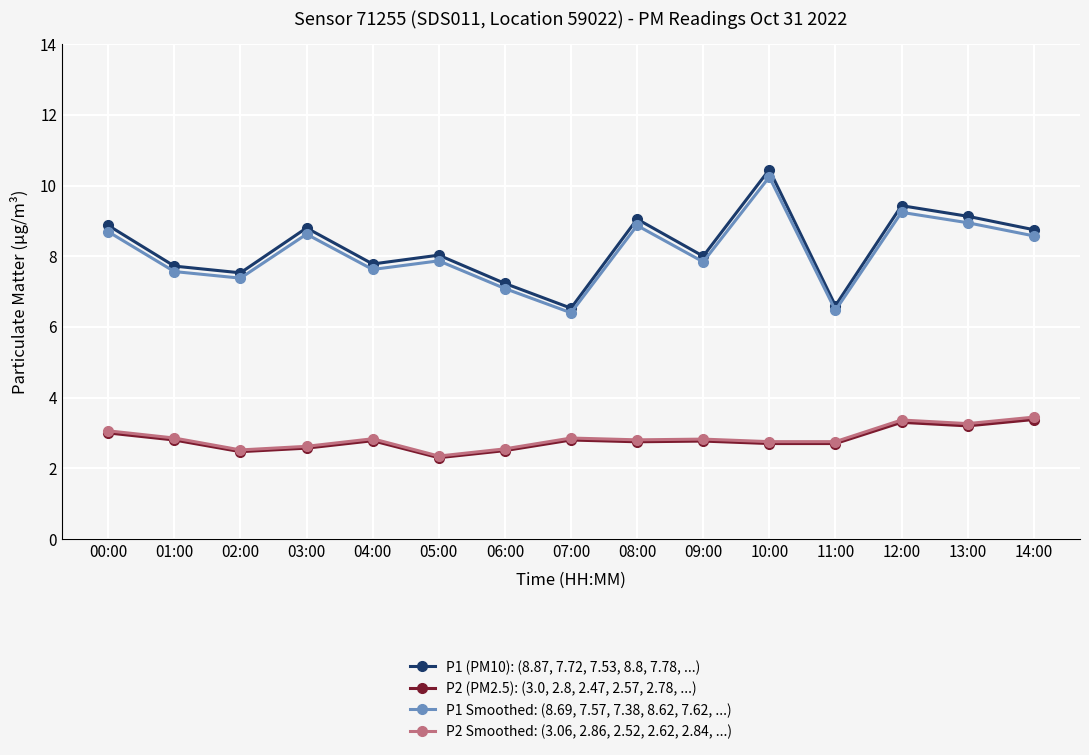

The value of P2 Smoothed: (3.06, 2.86, 2.52, 2.62, 2.84, ...) at 13:00 is 3.3. True or false?

True